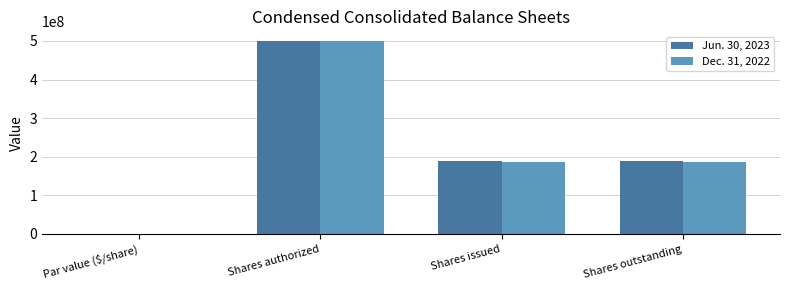

At which category is the sum across all series the highest?

Shares authorized